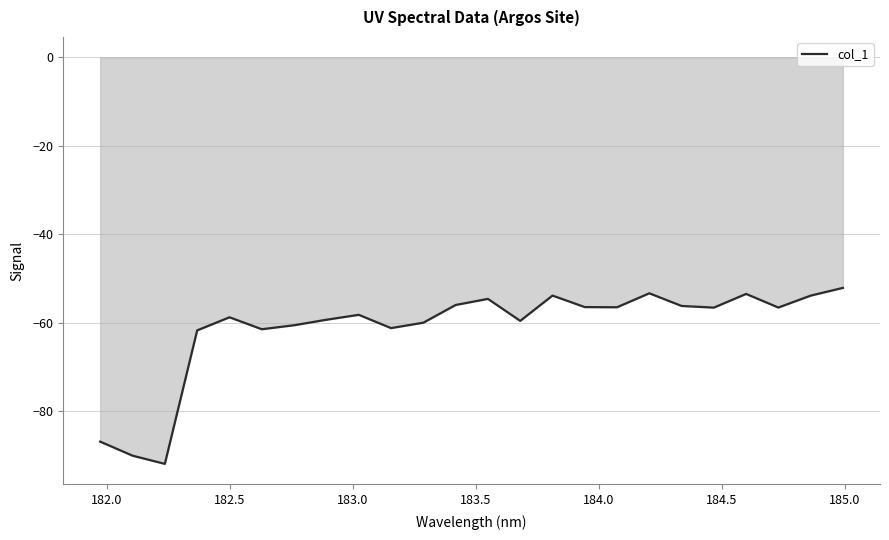

Does the chart display data point markers on the line(s)?

No